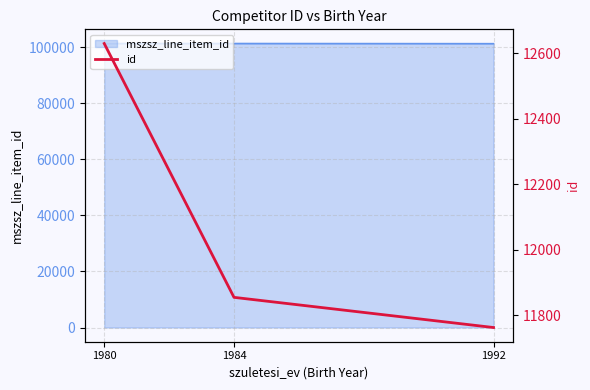

Count the values in the range 11763 to 12629.

3